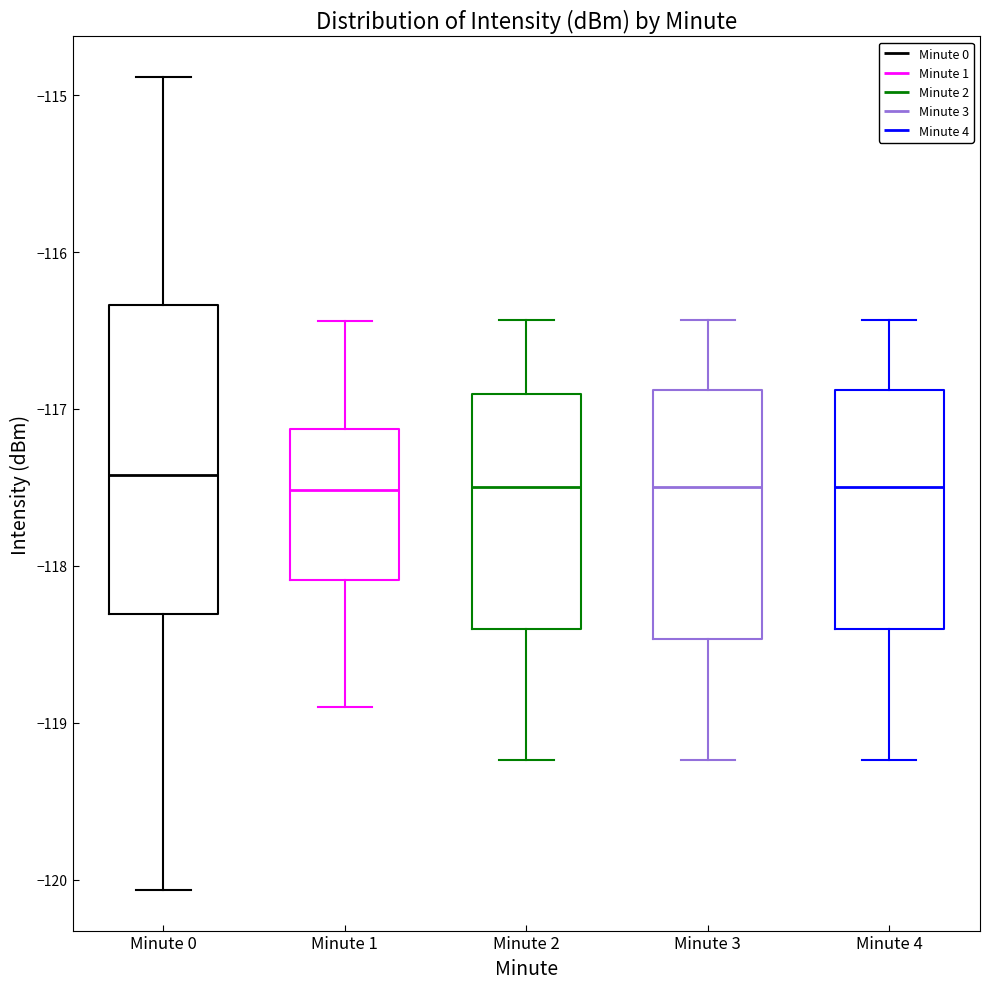

Which box is the tallest, from its lower edge to its upper edge?

Minute 0